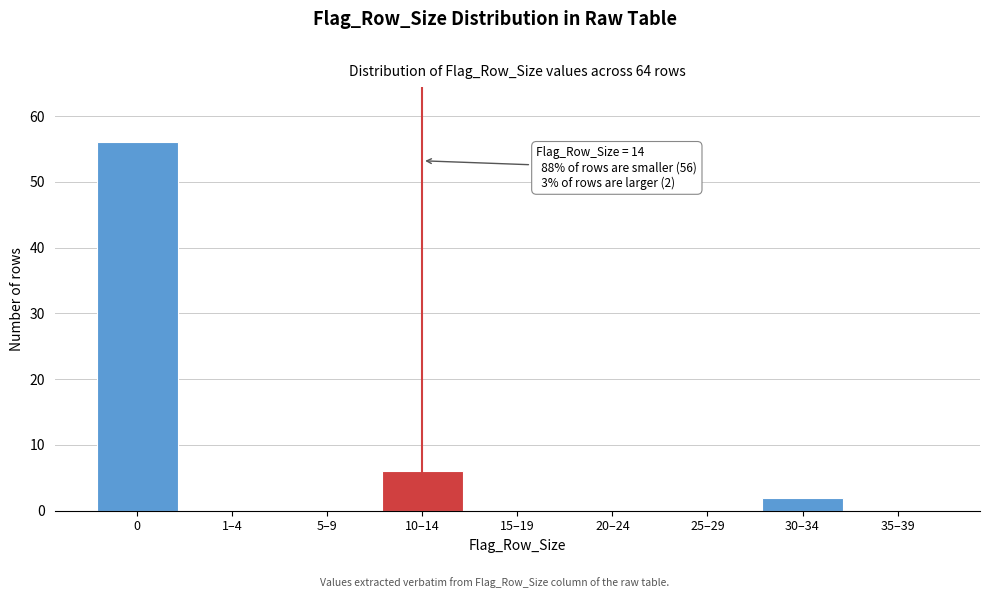

Reading left to right, list all the values displayed in this chart.

0=56	1–4=0	5–9=0	10–14=6	15–19=0	20–24=0	25–29=0	30–34=2	35–39=0